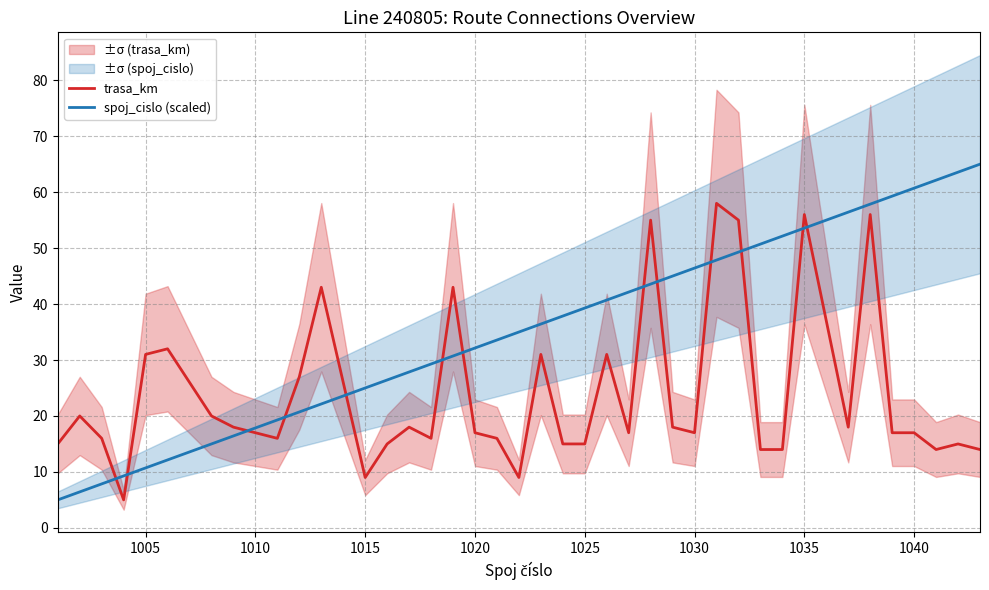

True or false: spoj_cislo (scaled) has more than 2 interior local peaks.

False